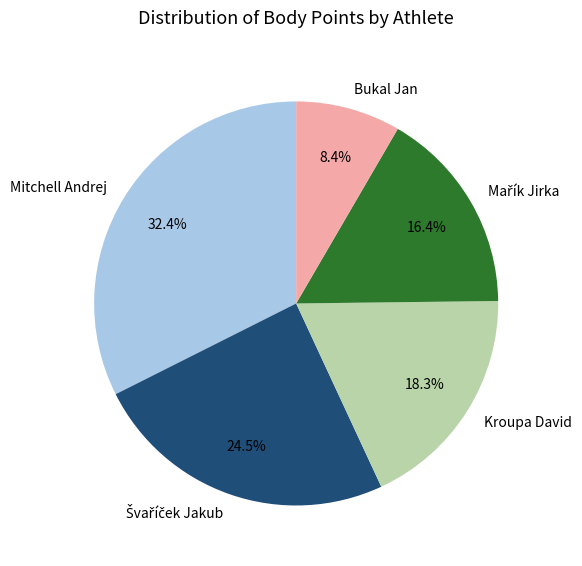

Does any single category account for the majority?

No